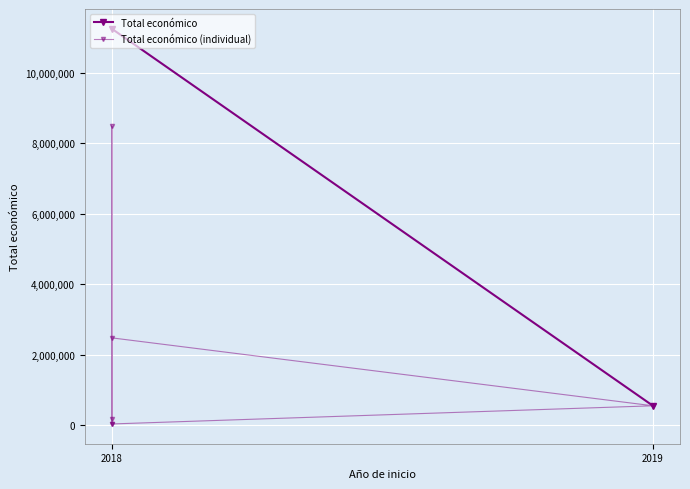

What is the change in value from 2018 to ?

-2440800